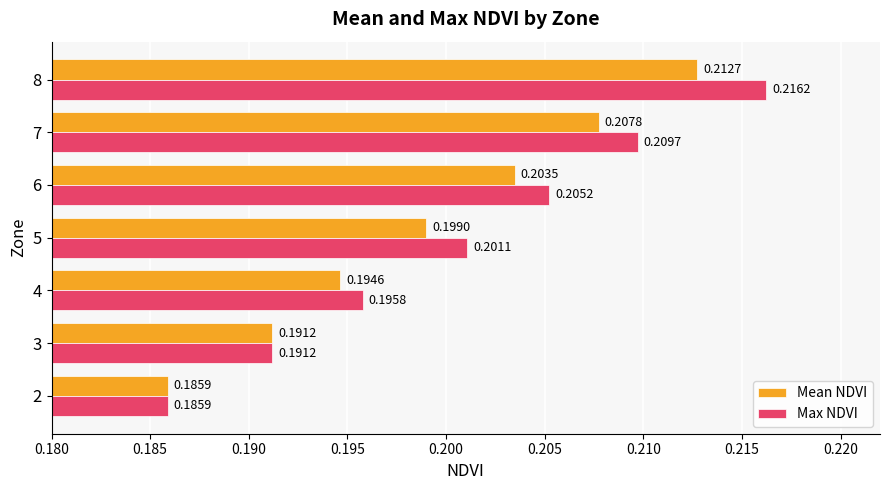

At how many categories does at least one series exceed 0?

7